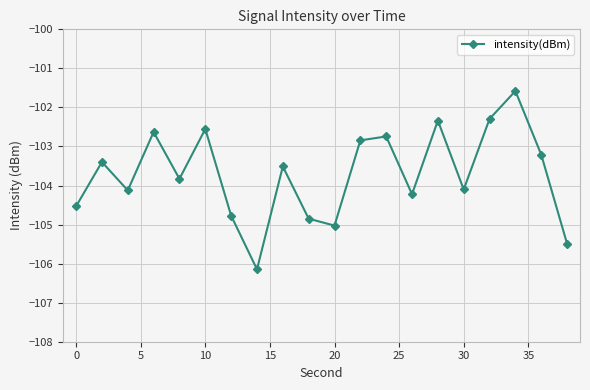

How many points are lower than both their immediate neighbors (excluding endpoints)?

6